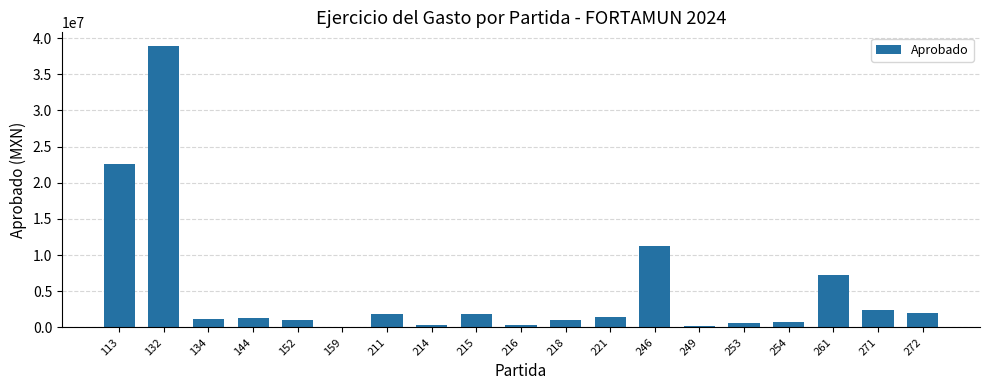

Which has a higher value, 218 or 211?

211